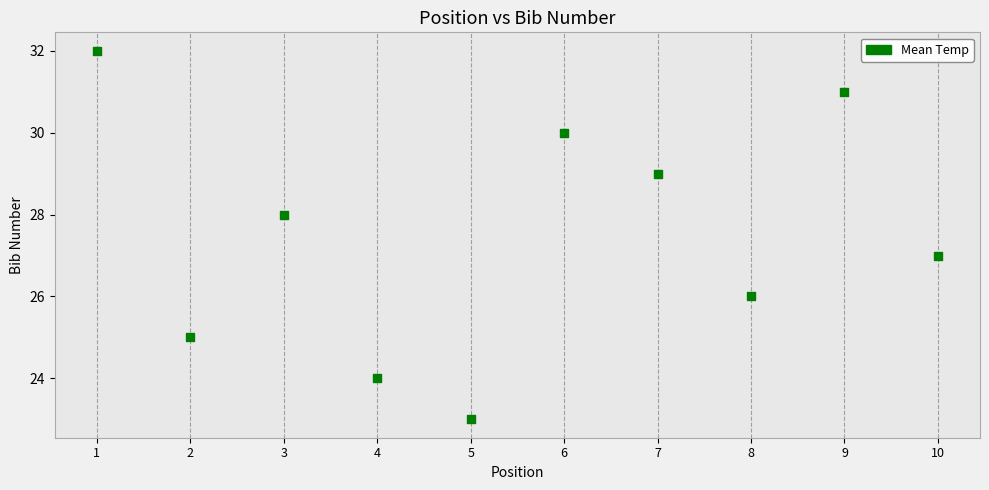

What is the average X value?

6